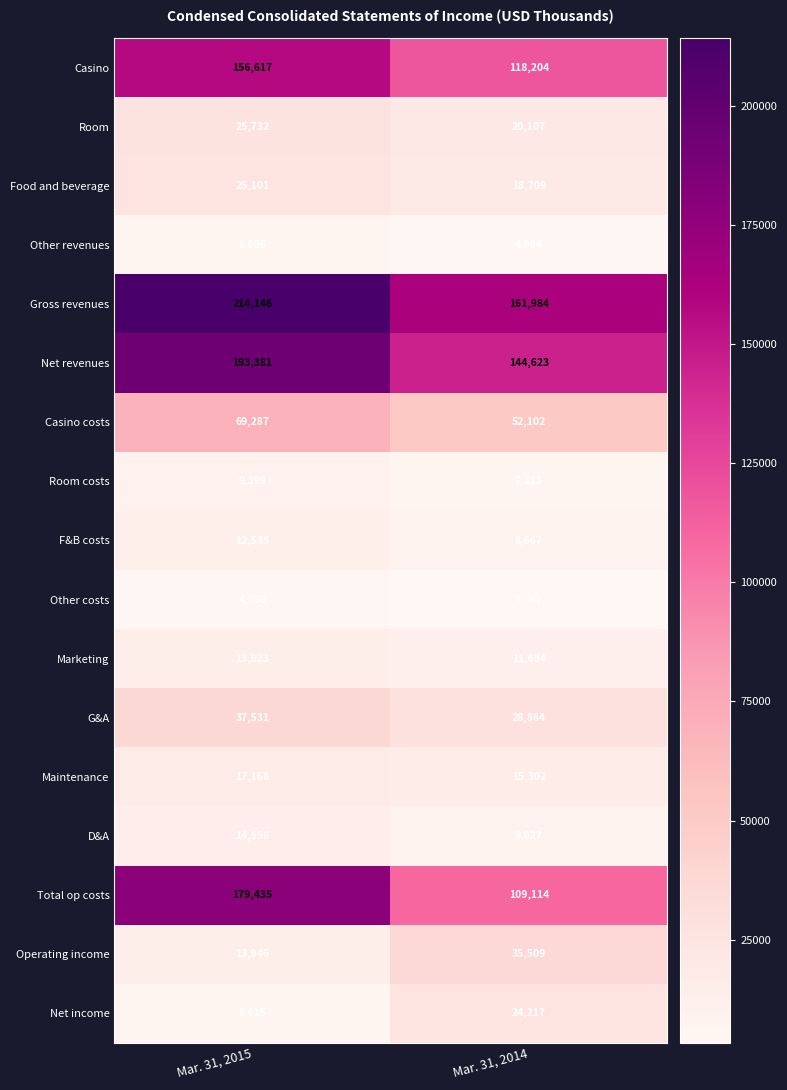

Rank the series at Mar. 31, 2015 from highest to lowest value.

Gross revenues, Net revenues, Total op costs, Casino, Casino costs, G&A, Room, Food and beverage, Maintenance, D&A, Operating income, Marketing, F&B costs, Room costs, Other revenues, Net income, Other costs